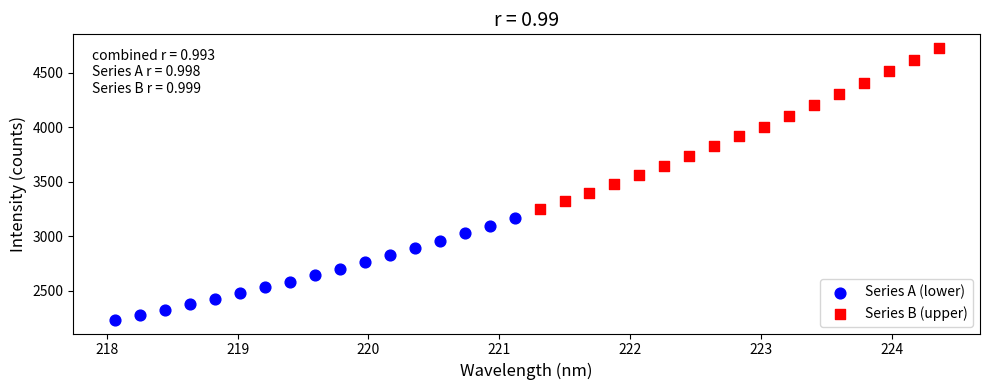

Which series has the largest Y range (max minus min)?

Series B (upper)